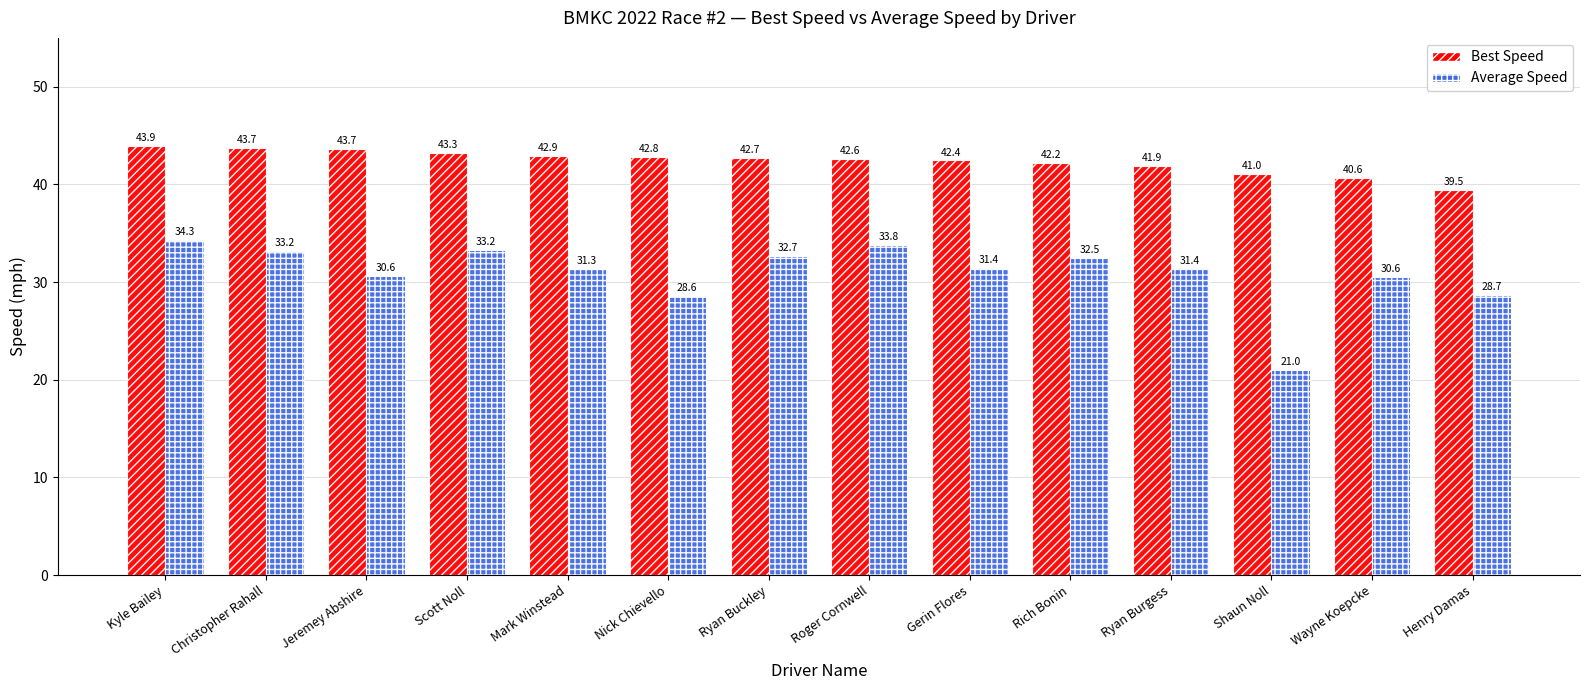

What is the value of the Best Speed bar at the 8th from the left?

42.6